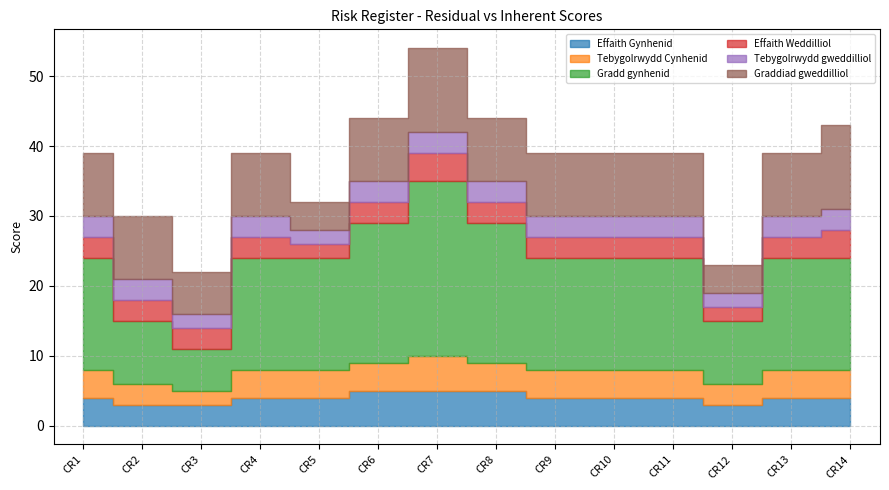

What is the lowest value of the Tebygolrwydd gweddilliol series?

2